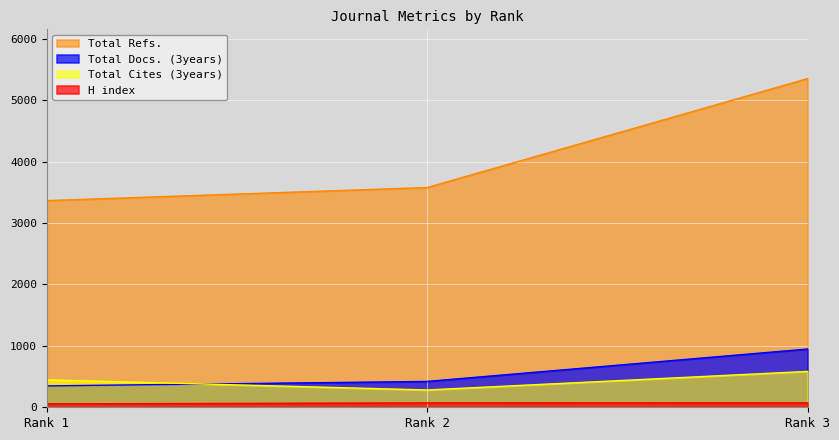

List the series in order of their peak value, highest first.

Total Refs., Total Docs. (3years), Total Cites (3years), H index